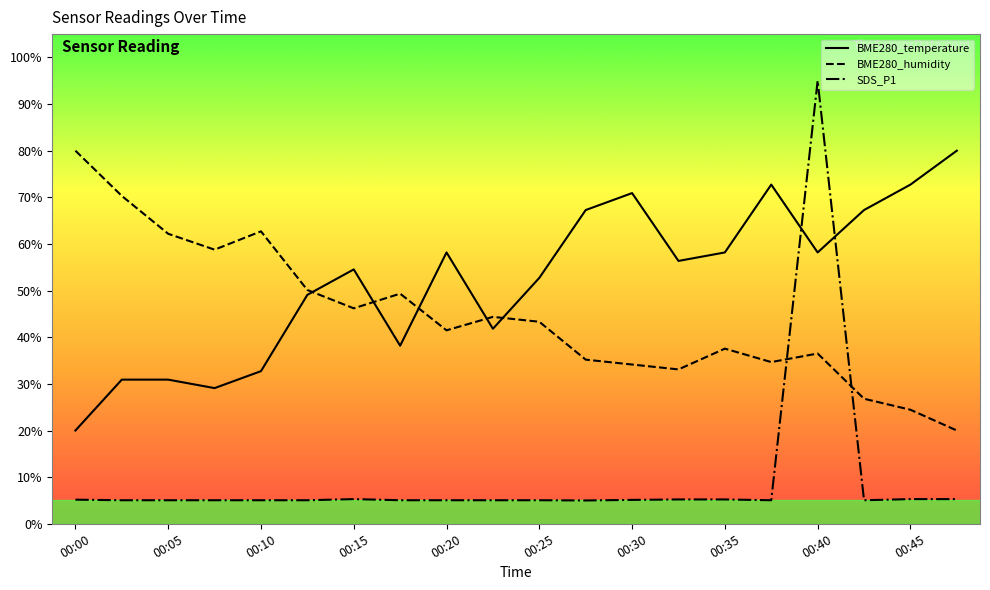

What is the minimum value shown in the chart?

5.0